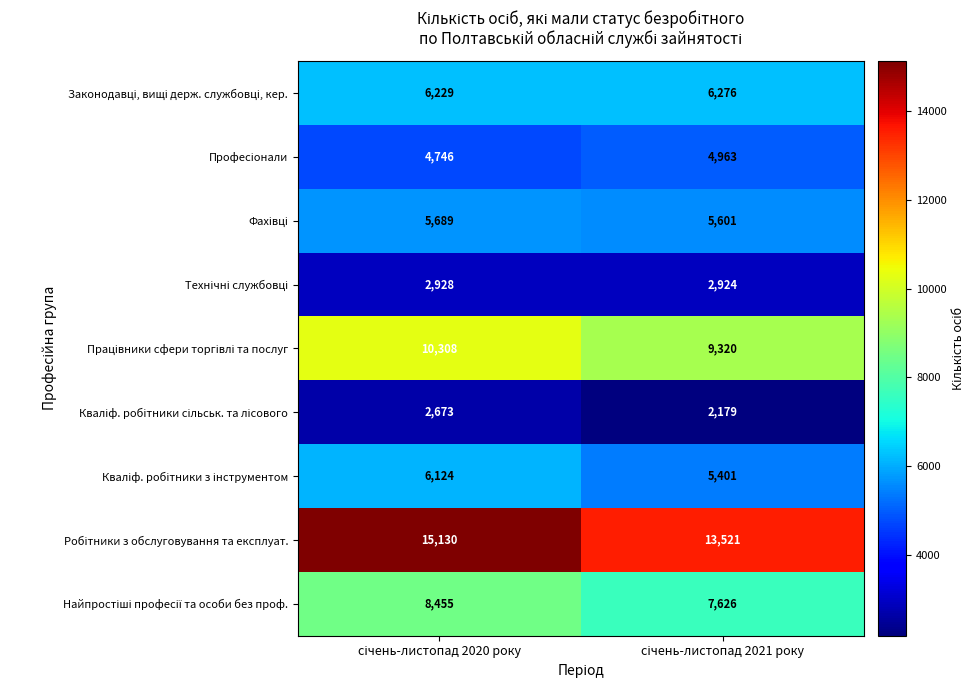

What is the maximum value shown in the chart?

15130